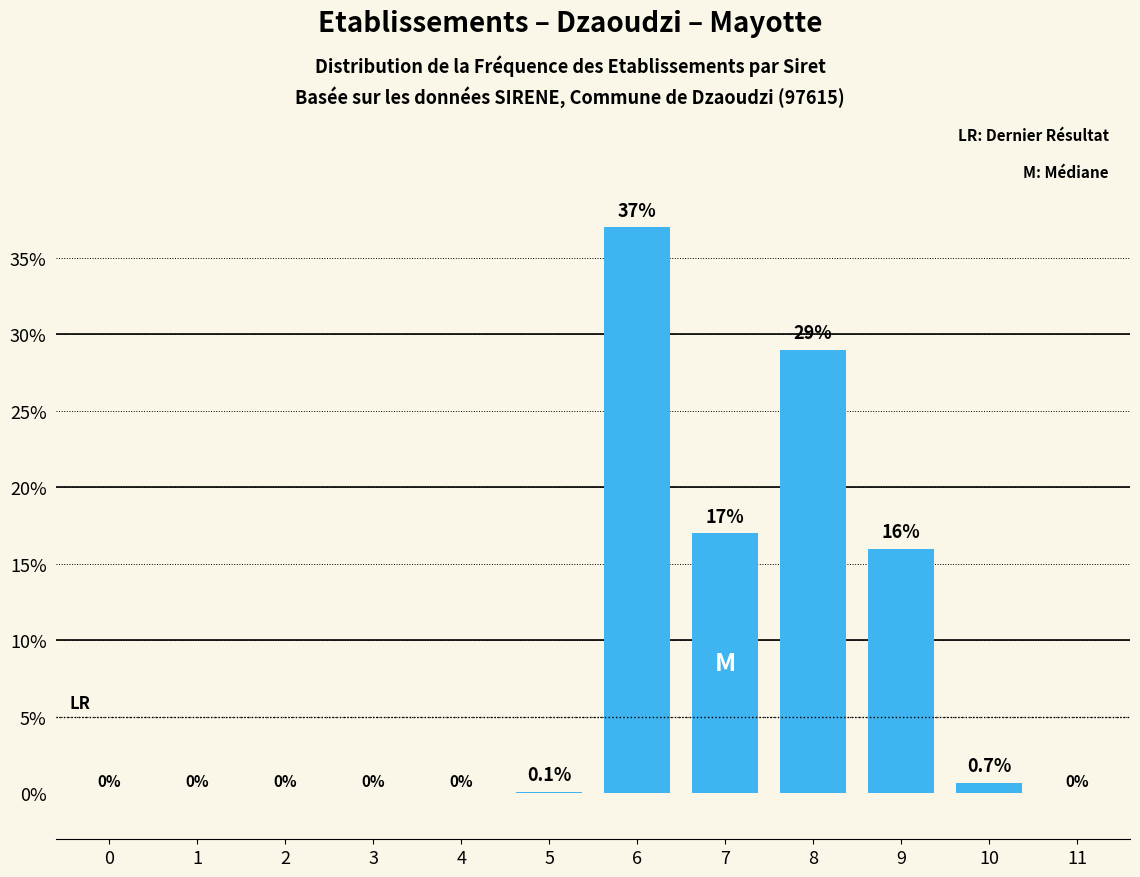

Reading right to left, extract all data points from this chart.

11=0.0	10=0.7	9=16.0	8=29.0	7=17.0	6=37.0	5=0.1	4=0.0	3=0.0	2=0.0	1=0.0	0=0.0